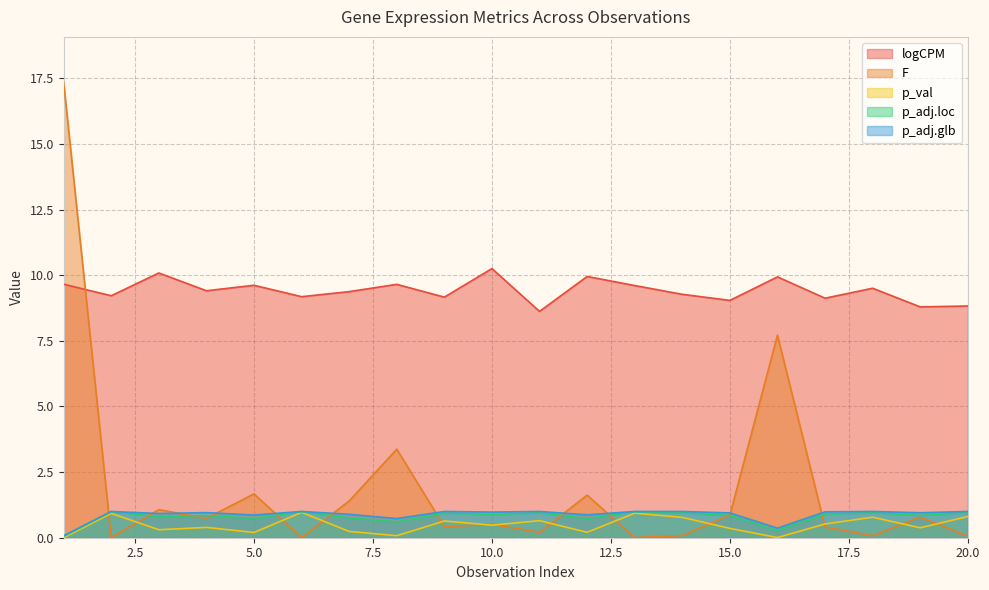

At which category is the sum across all series the highest?

1